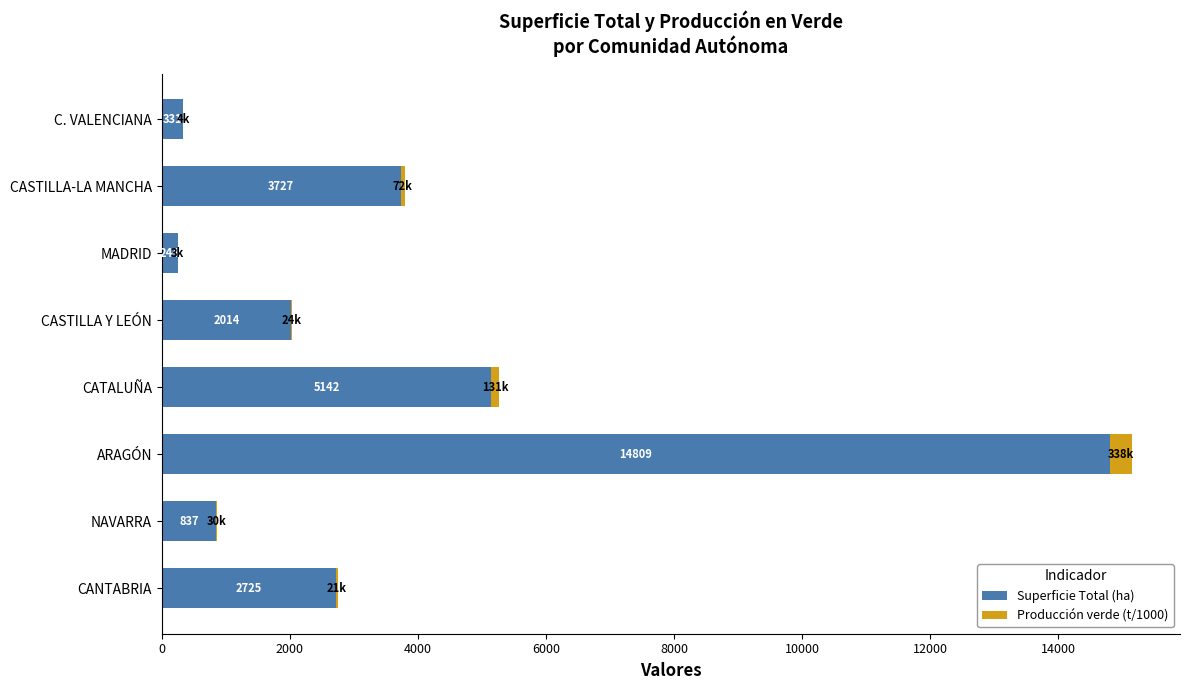

What is the sum of the Superficie Total (ha) values at MADRID and CATALUÑA?

5386.0